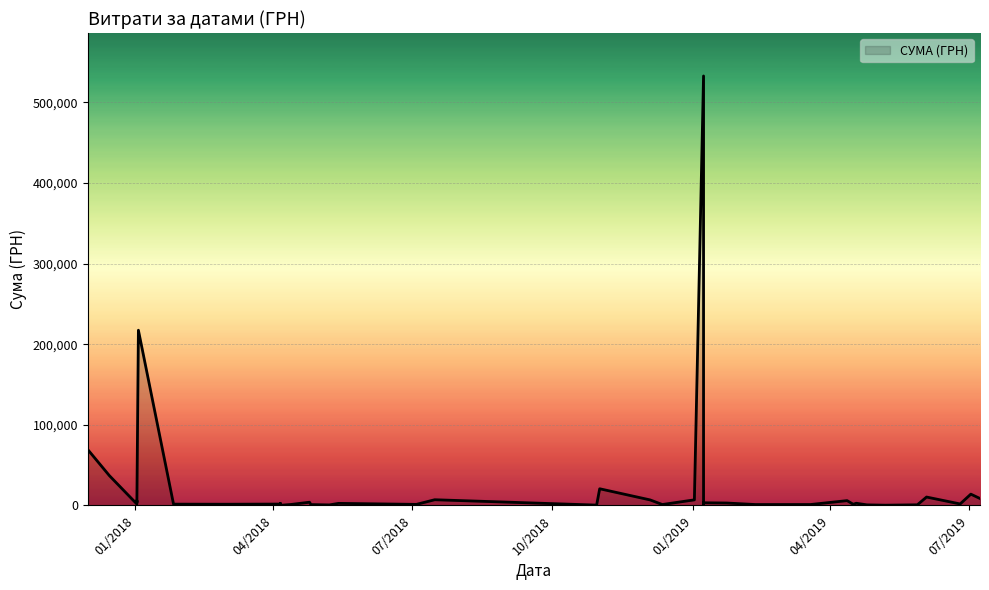

Does the chart display data point markers on the line(s)?

No